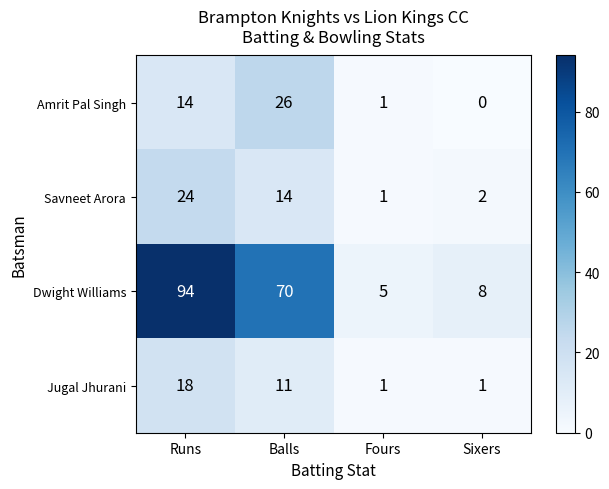

At which label does Dwight Williams reach its peak?

Runs